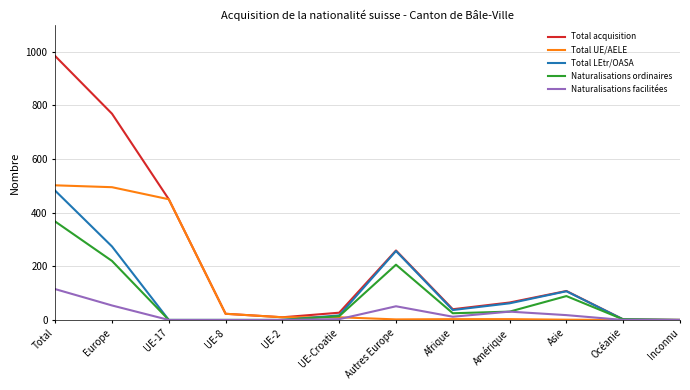

At Europe, list the series in order from largest to smallest.

Total acquisition, Total UE/AELE, Total LEtr/OASA, Naturalisations ordinaires, Naturalisations facilitées